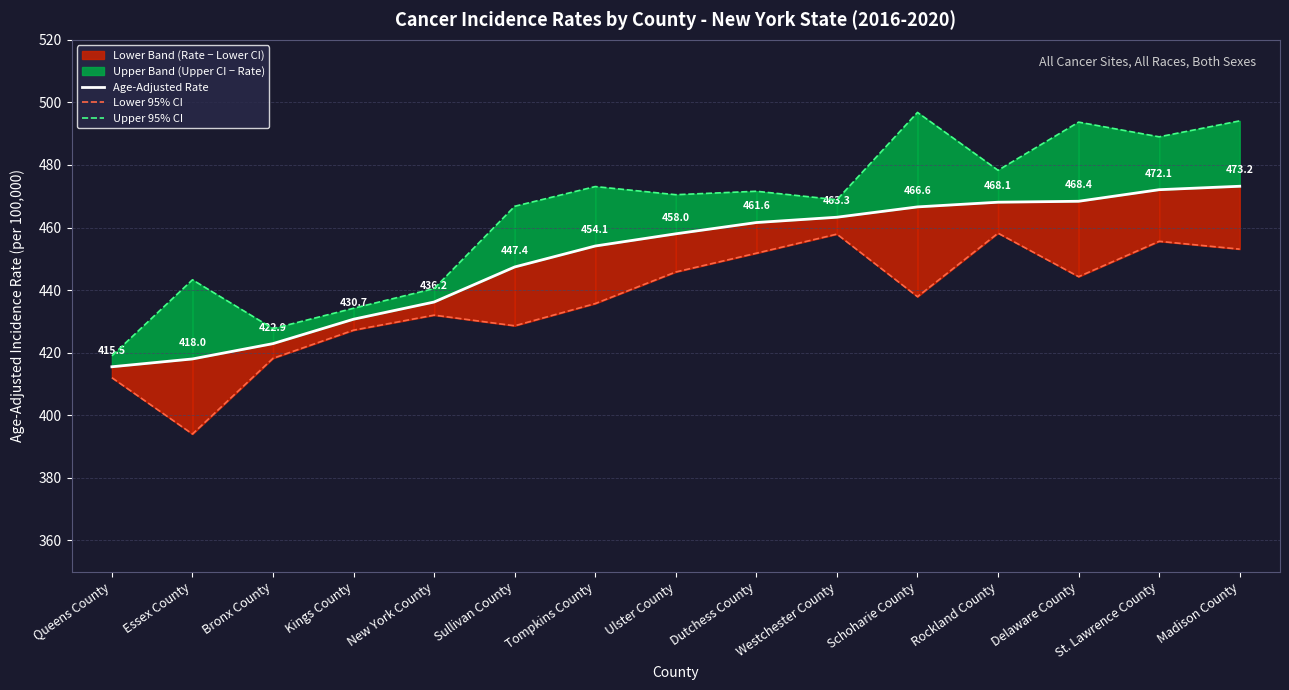

Rank the categories by Lower 95% CI value from lowest to highest.

Essex County, Queens County, Bronx County, Kings County, Sullivan County, New York County, Tompkins County, Schoharie County, Delaware County, Ulster County, Dutchess County, Madison County, St. Lawrence County, Westchester County, Rockland County